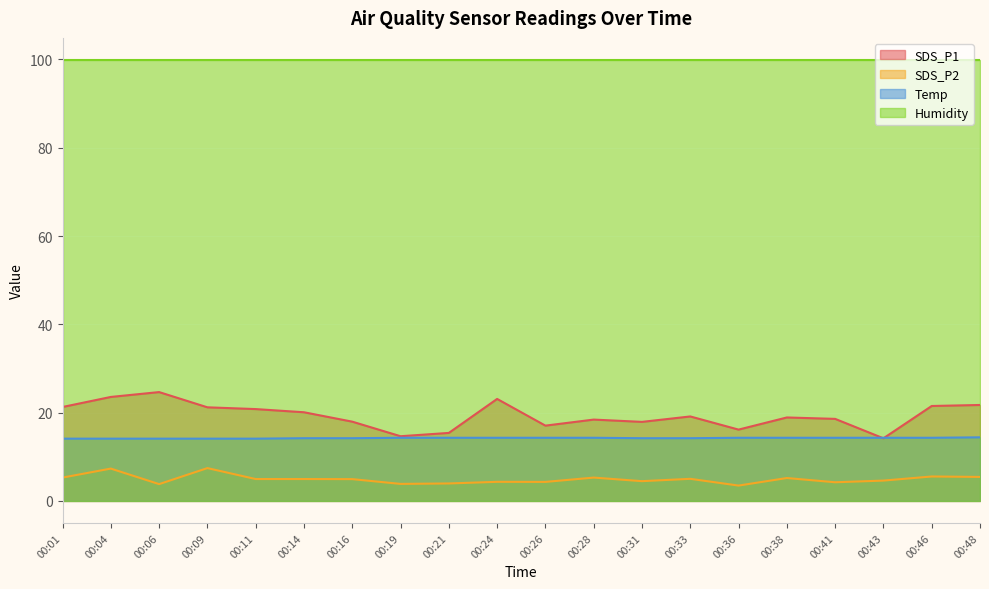

What is the maximum value shown in the chart?

99.9